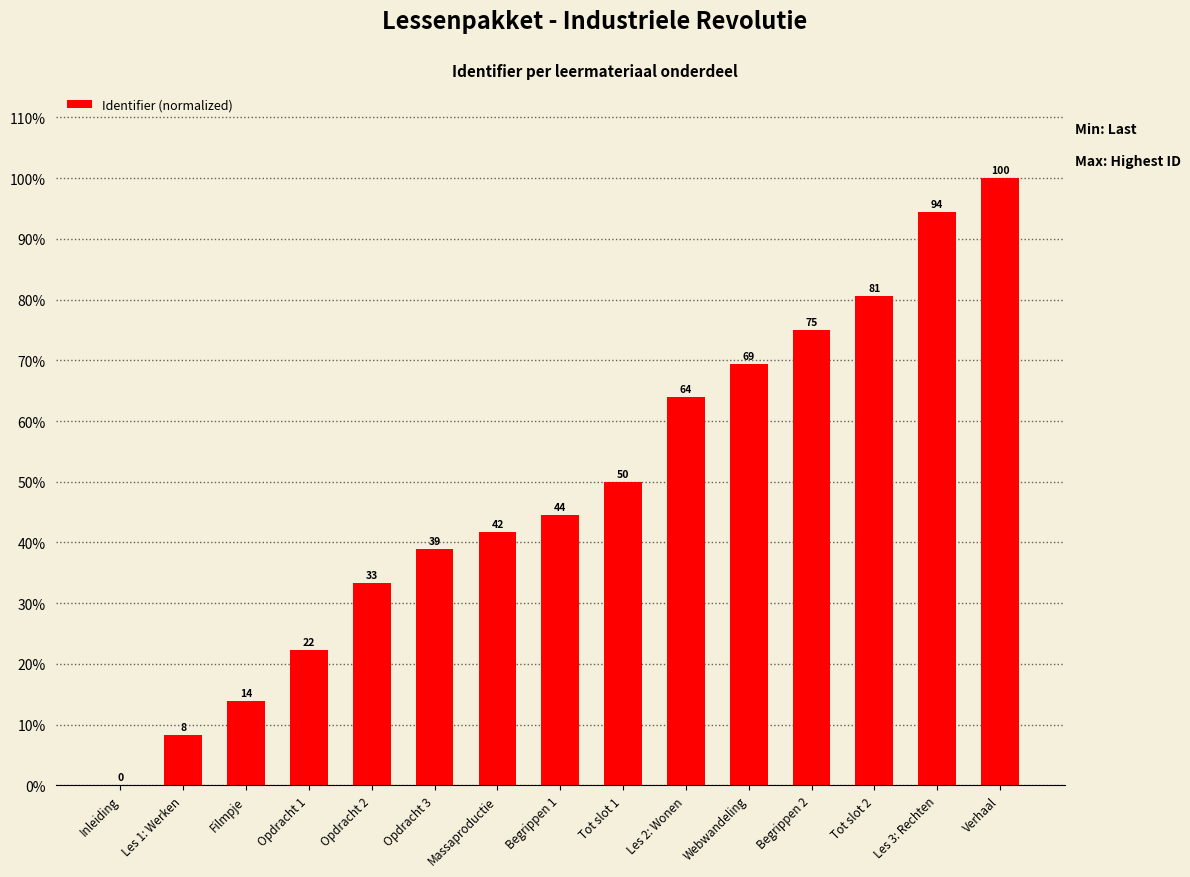

Reading left to right, what are all the values shown in this chart?

0.0	8.3	13.9	22.2	33.3	38.9	41.7	44.4	50.0	63.9	69.4	75.0	80.6	94.4	100.0